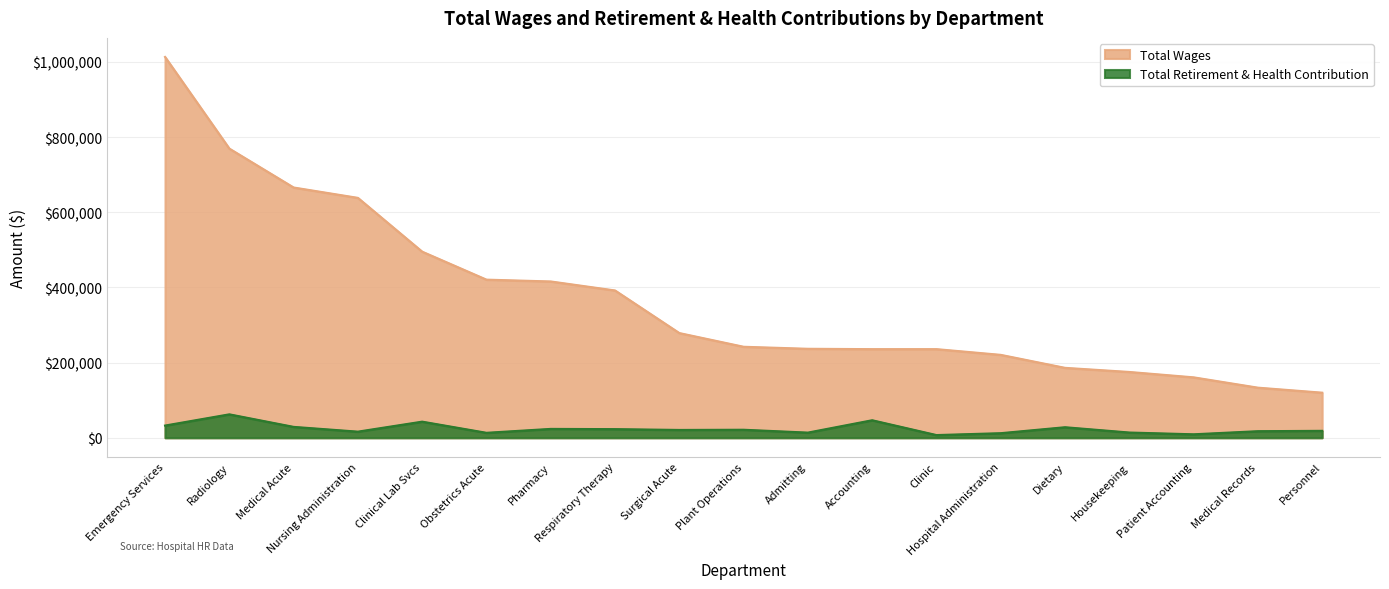

Where is the first local minimum for Total Retirement & Health Contribution?

Nursing Administration